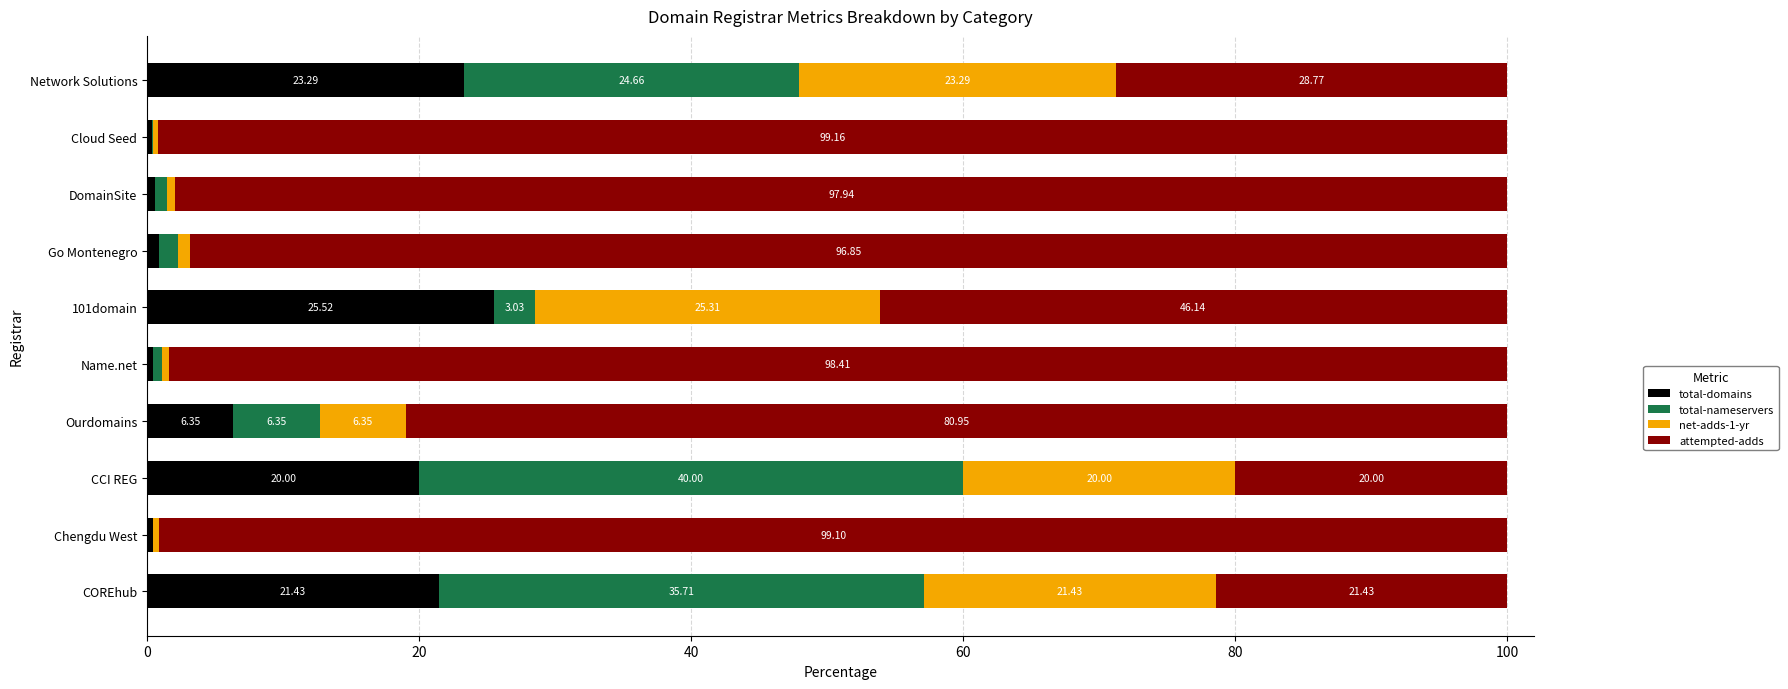

What is the total value across all series at Cloud Seed?

100.0